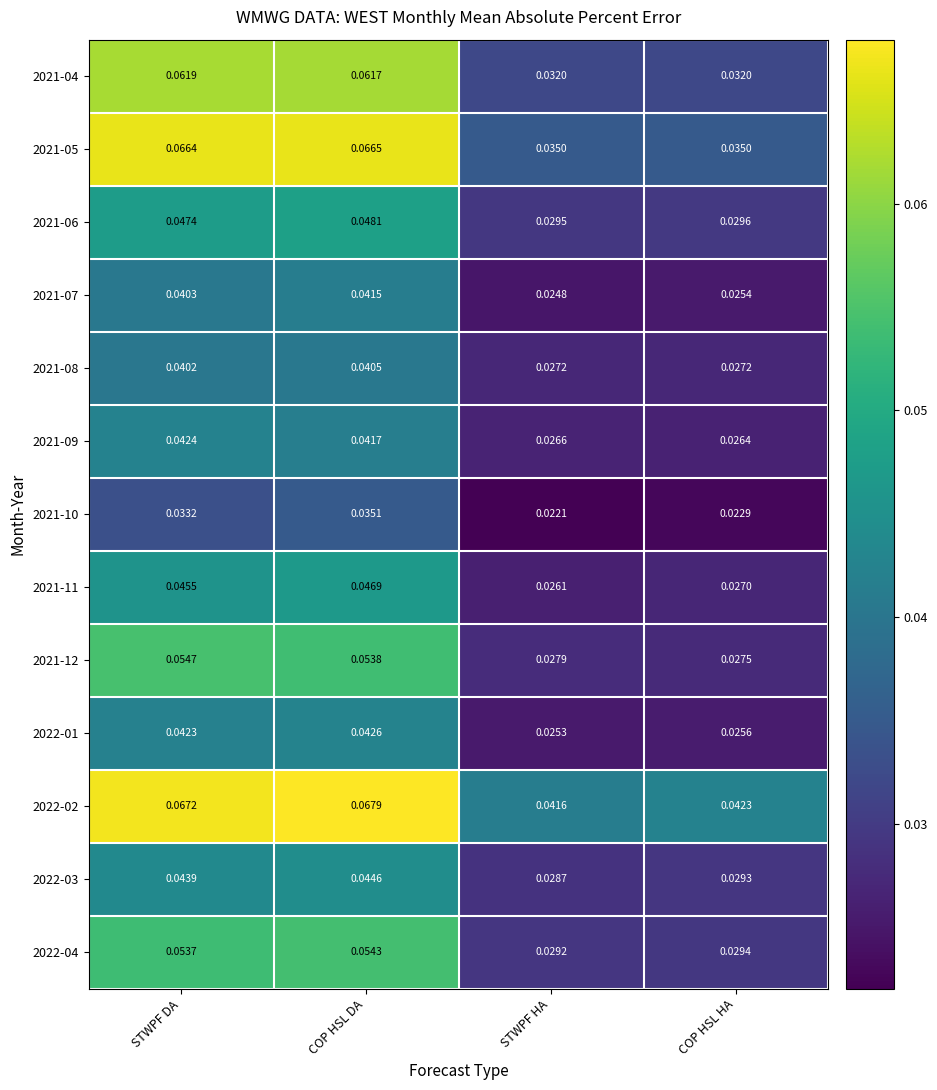

At COP HSL HA, list the series in order from largest to smallest.

2022-02, 2021-05, 2021-04, 2021-06, 2022-04, 2022-03, 2021-12, 2021-08, 2021-11, 2021-09, 2022-01, 2021-07, 2021-10